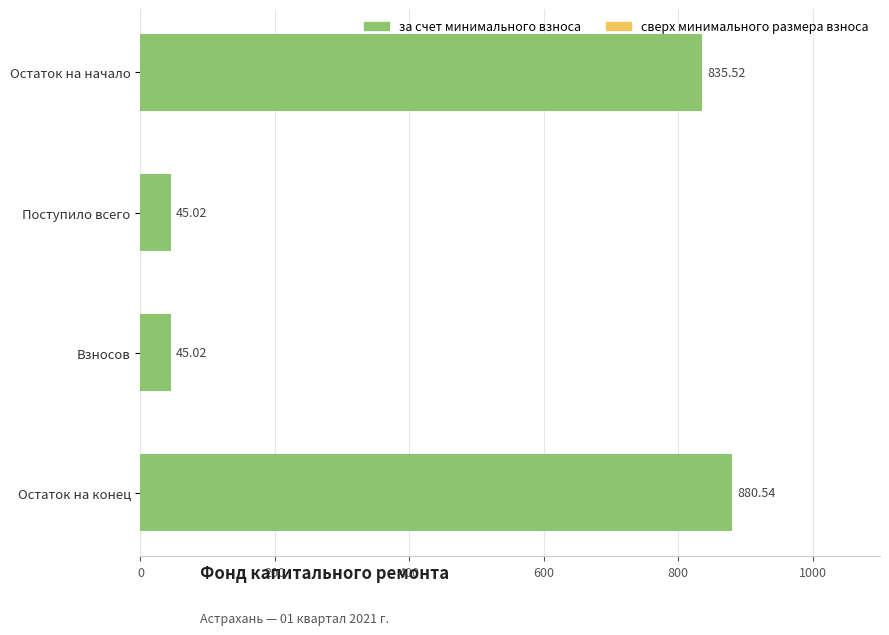

Which label corresponds to the largest value in the chart?

Остаток на конец